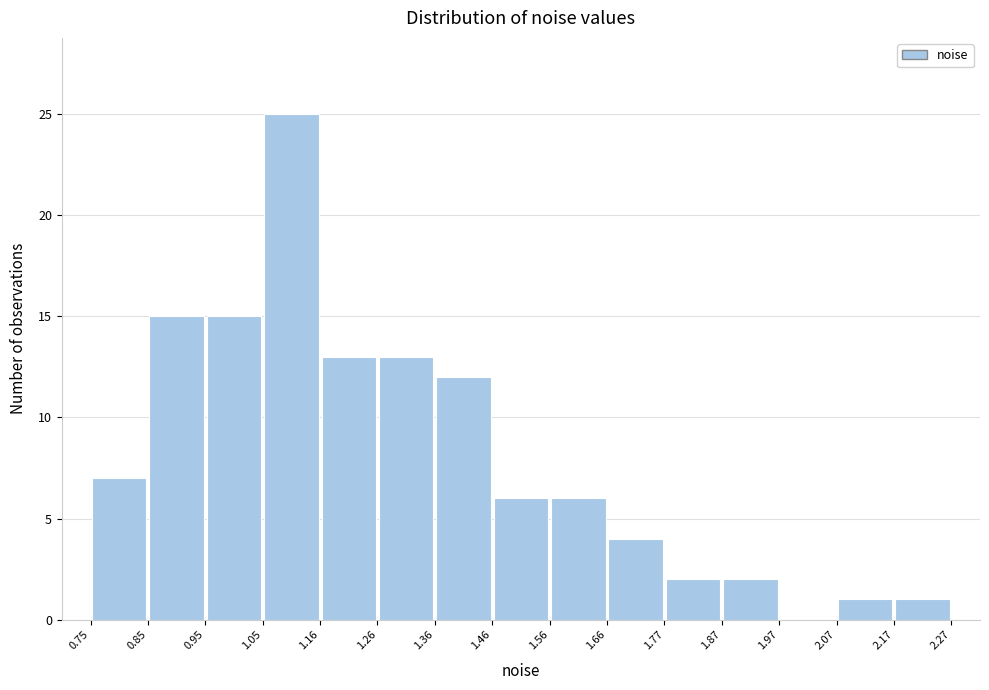

What is the height of the bar covering 0.85 to 0.95 on the x-axis? The values are not printed on the chart, so give them approximately, as read against the axis.

15